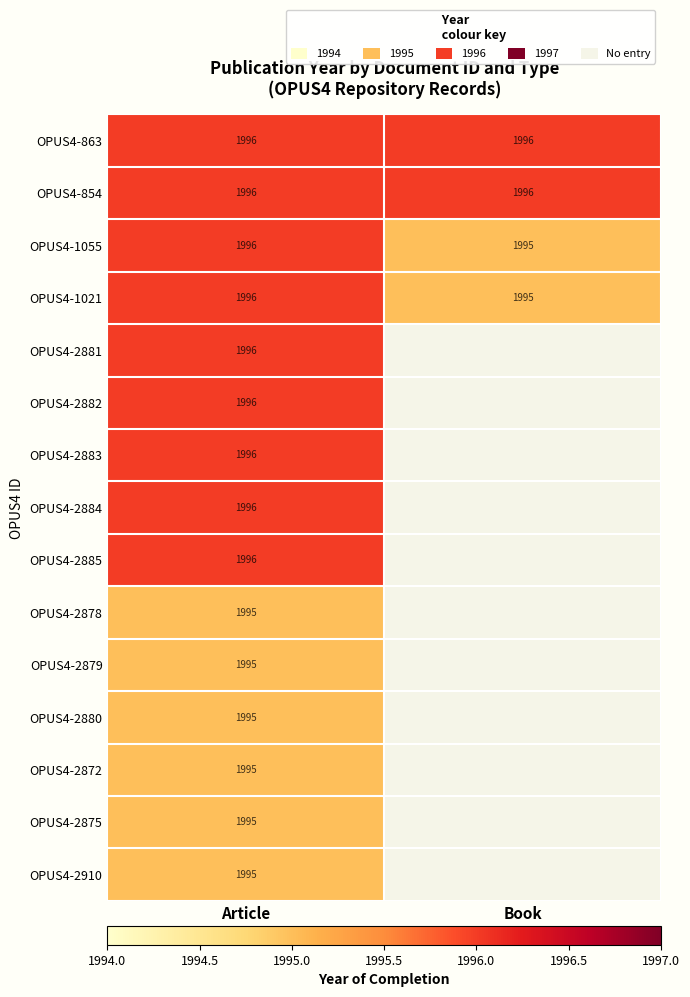

Count the number of data series in this chart.

15